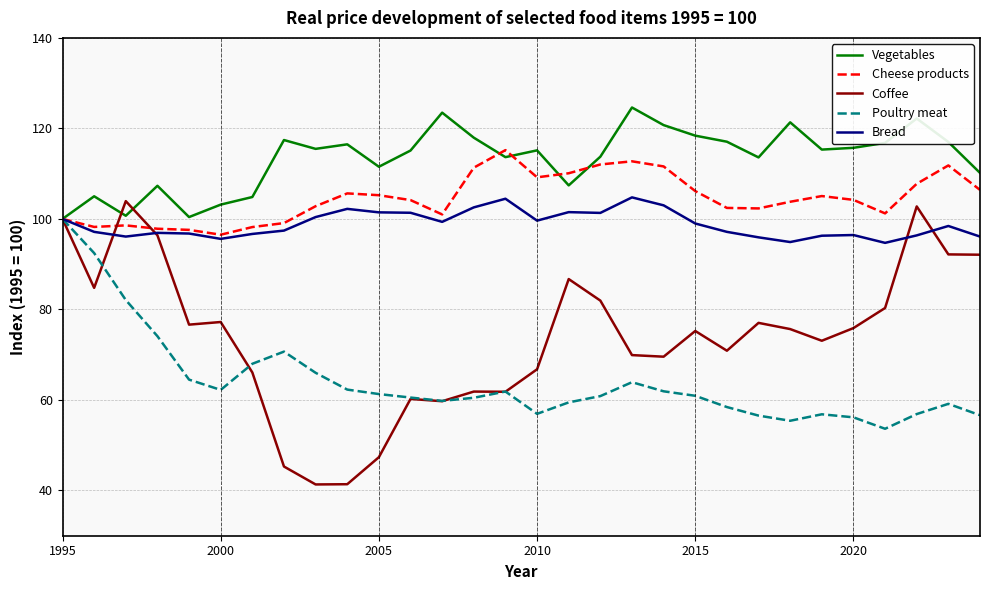

What is the difference between the second highest and minimum values in the Coffee series?

61.4